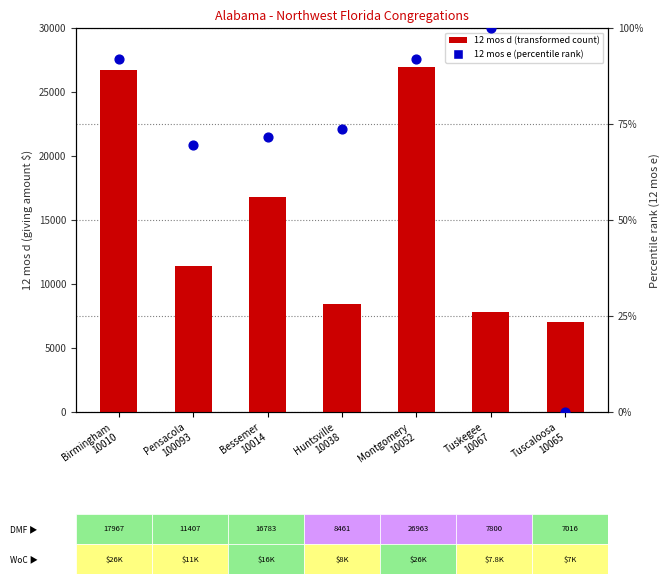

What is the total value across all series at Tuscaloosa
10065?

7016.5